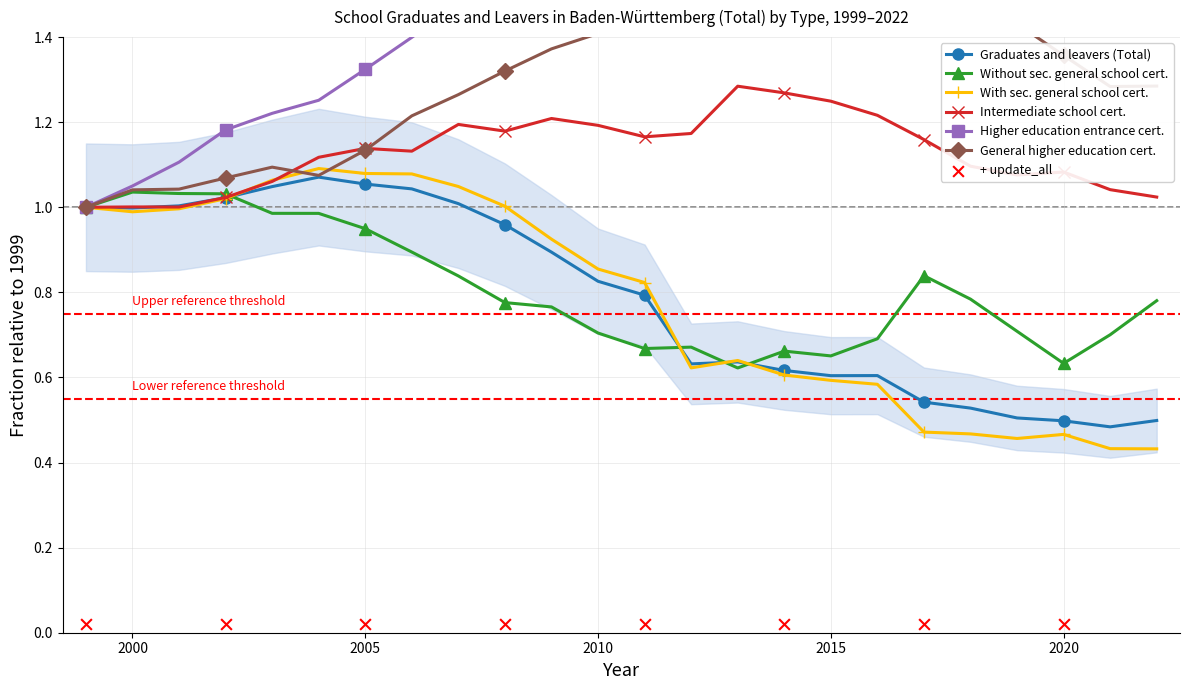

At which category is the sum across all series the highest?

2012